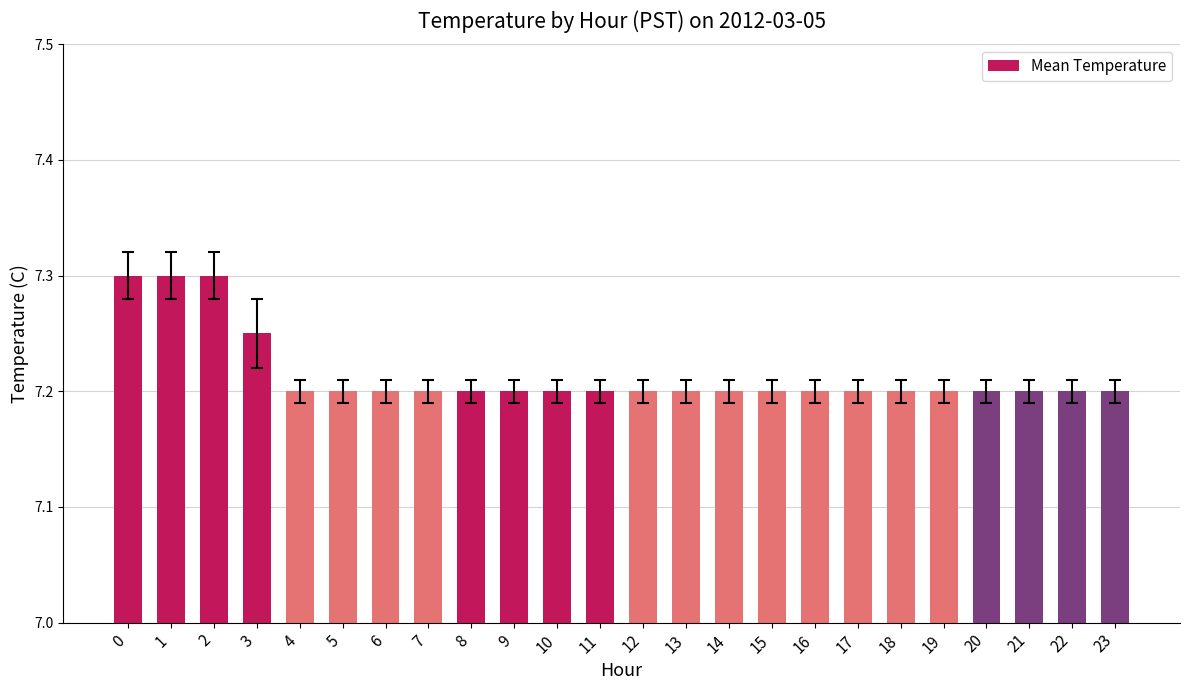

What is the ratio of the value at 4 to the value at 23?

1.0